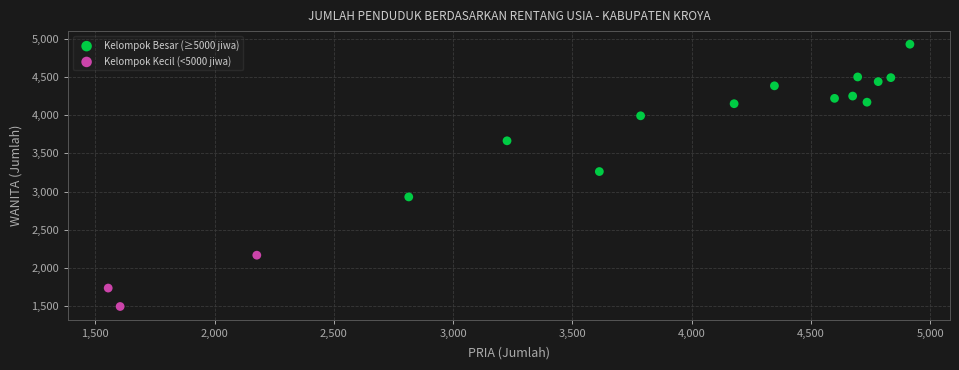

Which series has the widest spread of Y values?

Kelompok Besar (≥5000 jiwa)